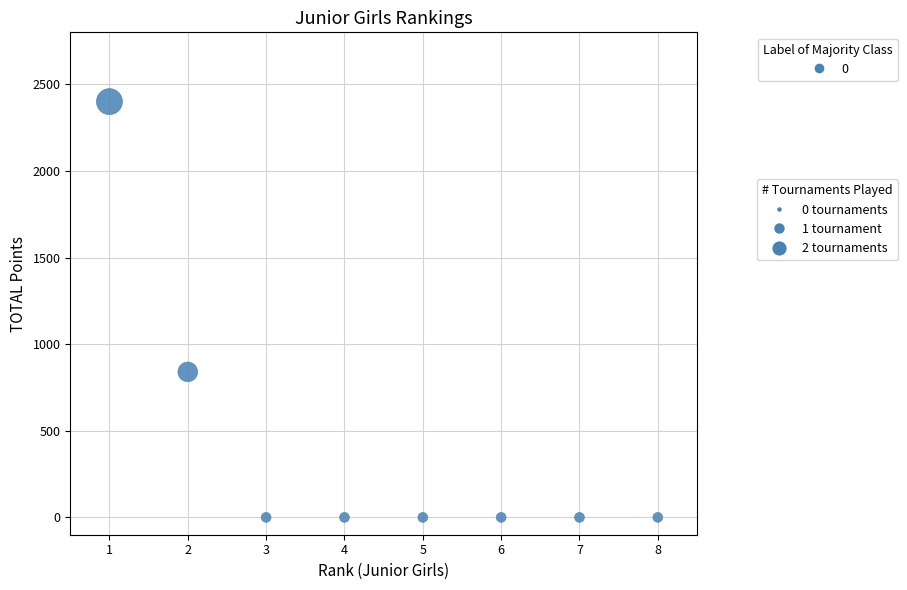

What is the average Y value?

405